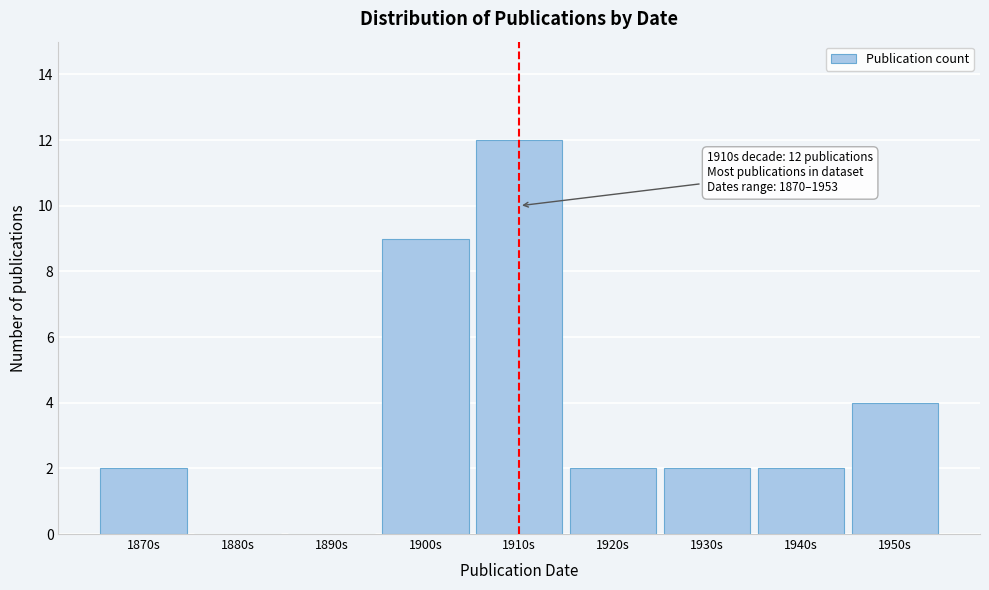

Reading right to left, transcribe all the data shown in this chart.

1950s=4	1940s=2	1930s=2	1920s=2	1910s=12	1900s=9	1890s=0	1880s=0	1870s=2